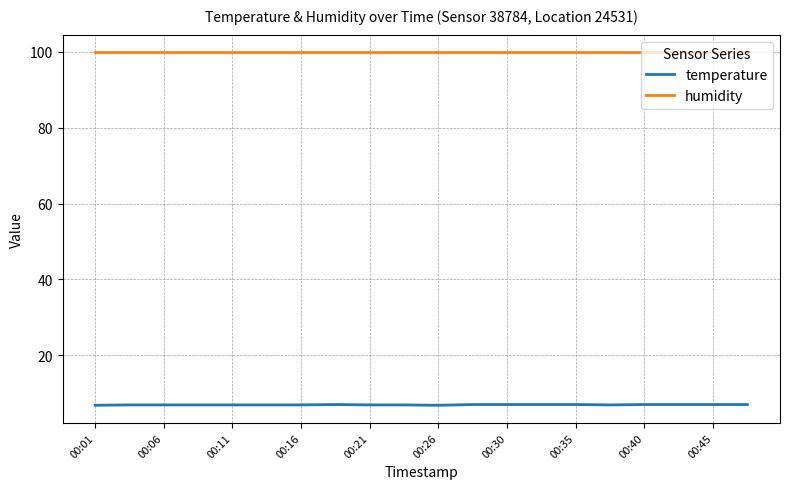

What is the sum of all humidity values?

1998.0